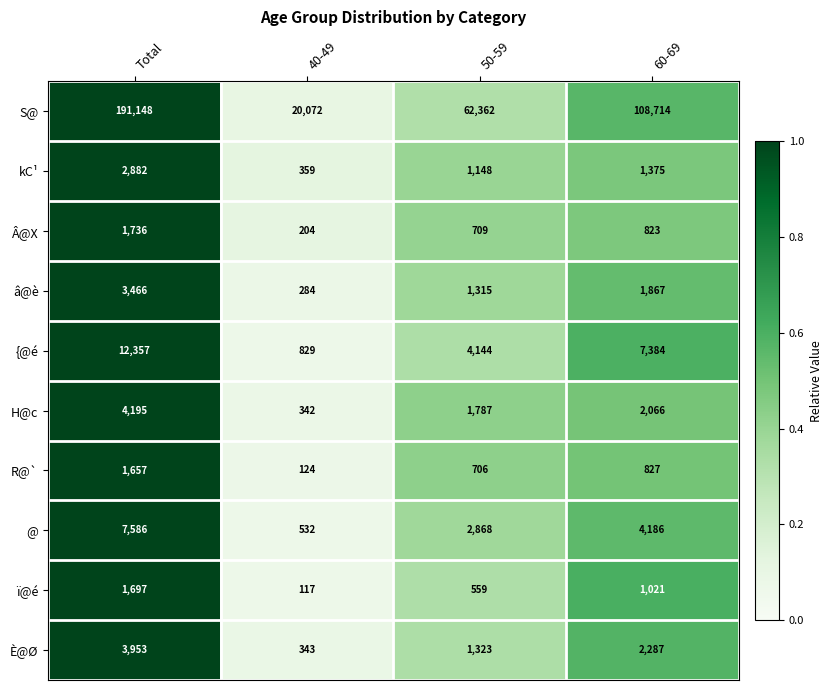

What is the difference between the kC¹ values at 50-59 and 40-49?

789